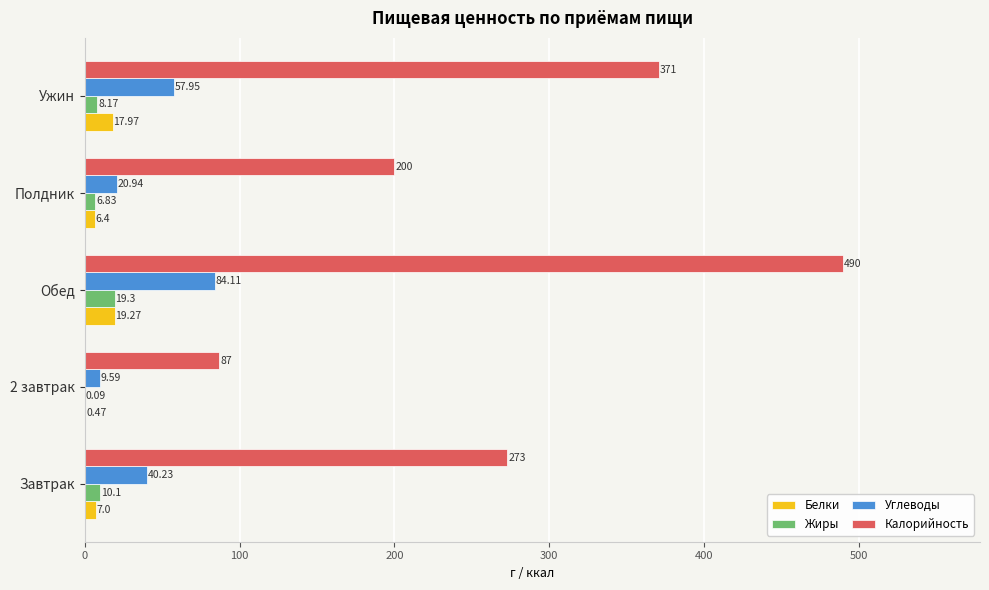

At which category does the chart reach its peak across all series?

Обед